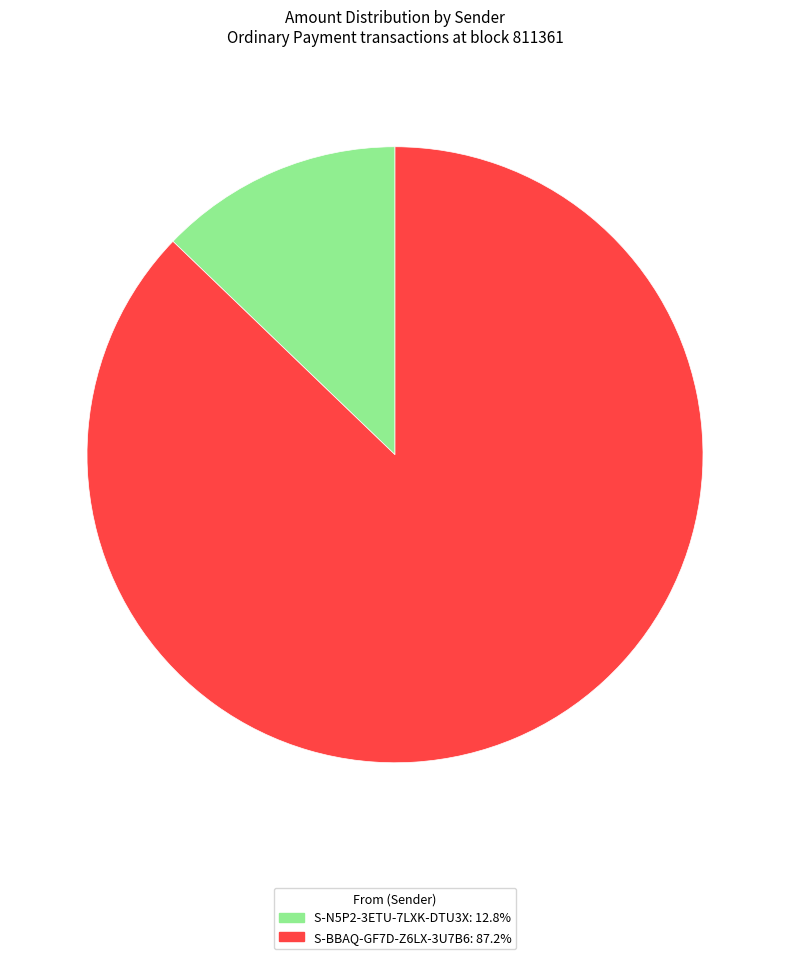

Do S-BBAQ-GF7D-Z6LX-3U7B6 and S-N5P2-3ETU-7LXK-DTU3X together represent more than half of the pie?

Yes